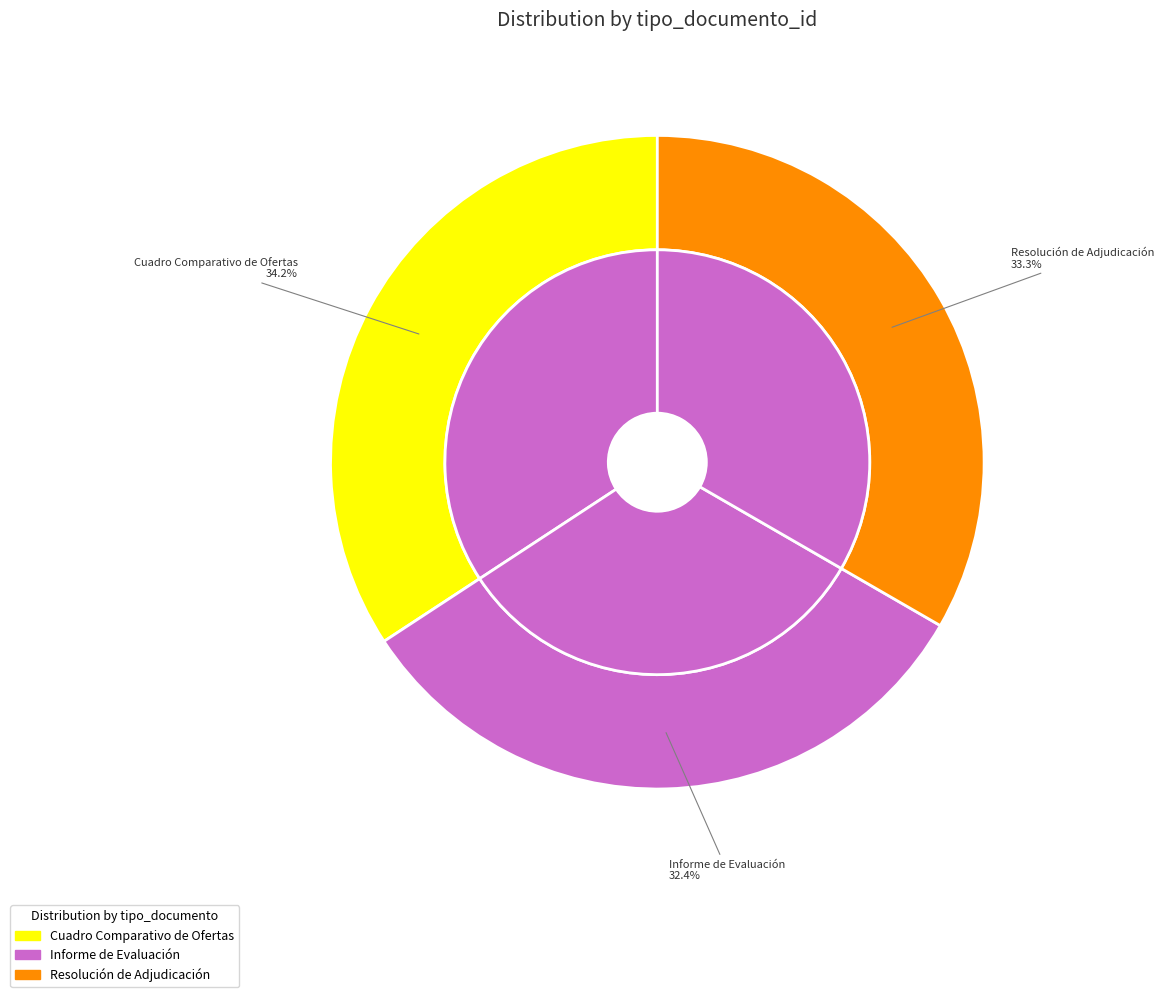

What is the change in value from Informe de Evaluación to Resolución de Adjudicación?

+1